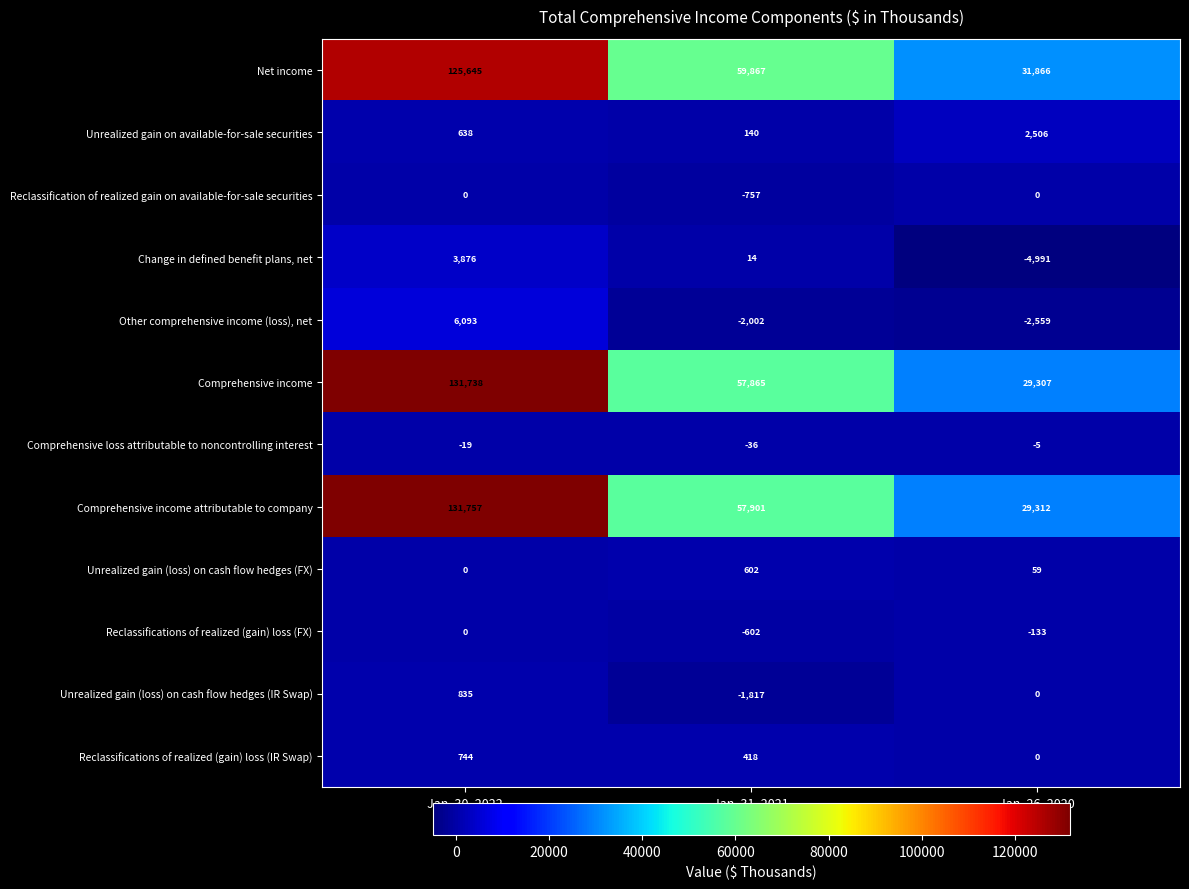

True or false: Comprehensive income attributable to company has a value of 39428 at Jan. 31, 2021.

False